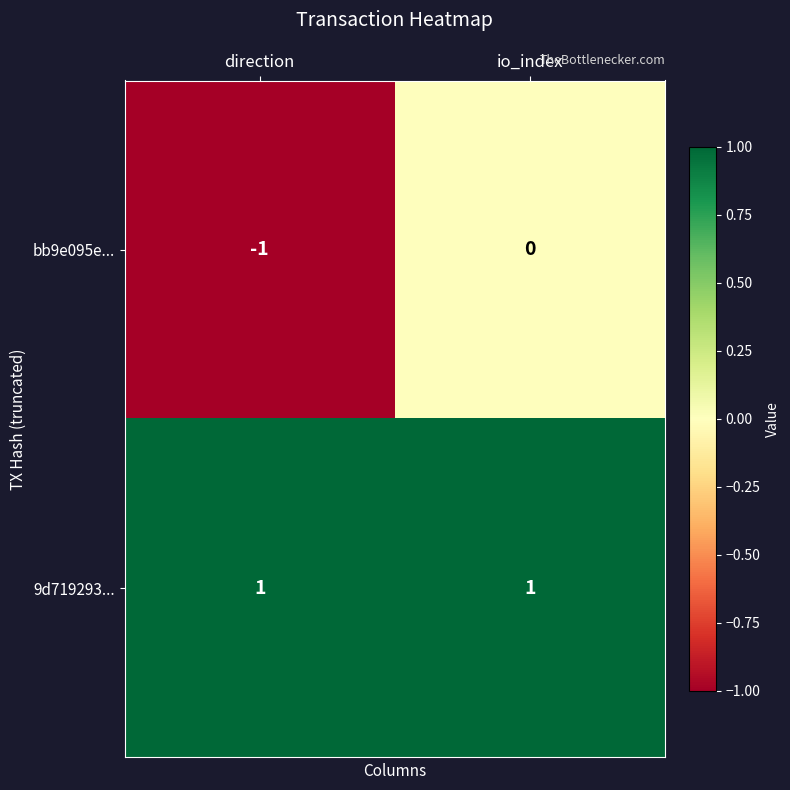

Is the value of bb9e095e... at io_index greater than the value of 9d719293... at direction?

No